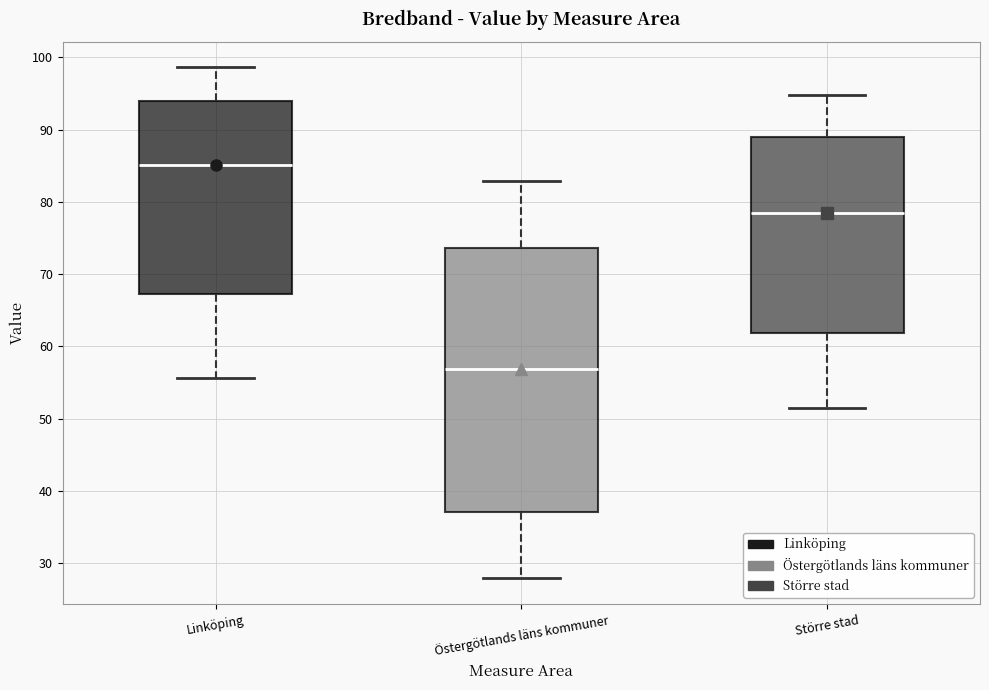

Comparing the boxes themselves (not the whiskers), which one is the tallest?

Östergötlands läns kommuner